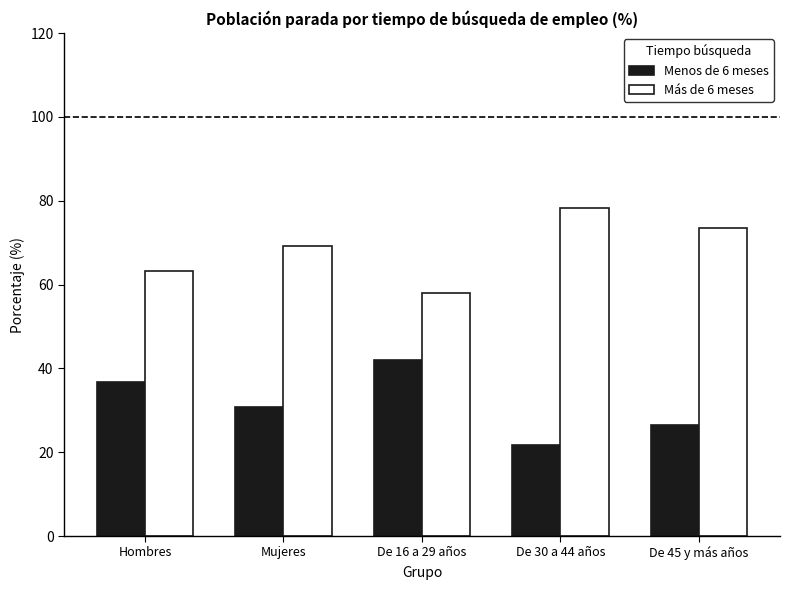

What is the difference between the maximum and minimum values in the Menos de 6 meses series?

20.4